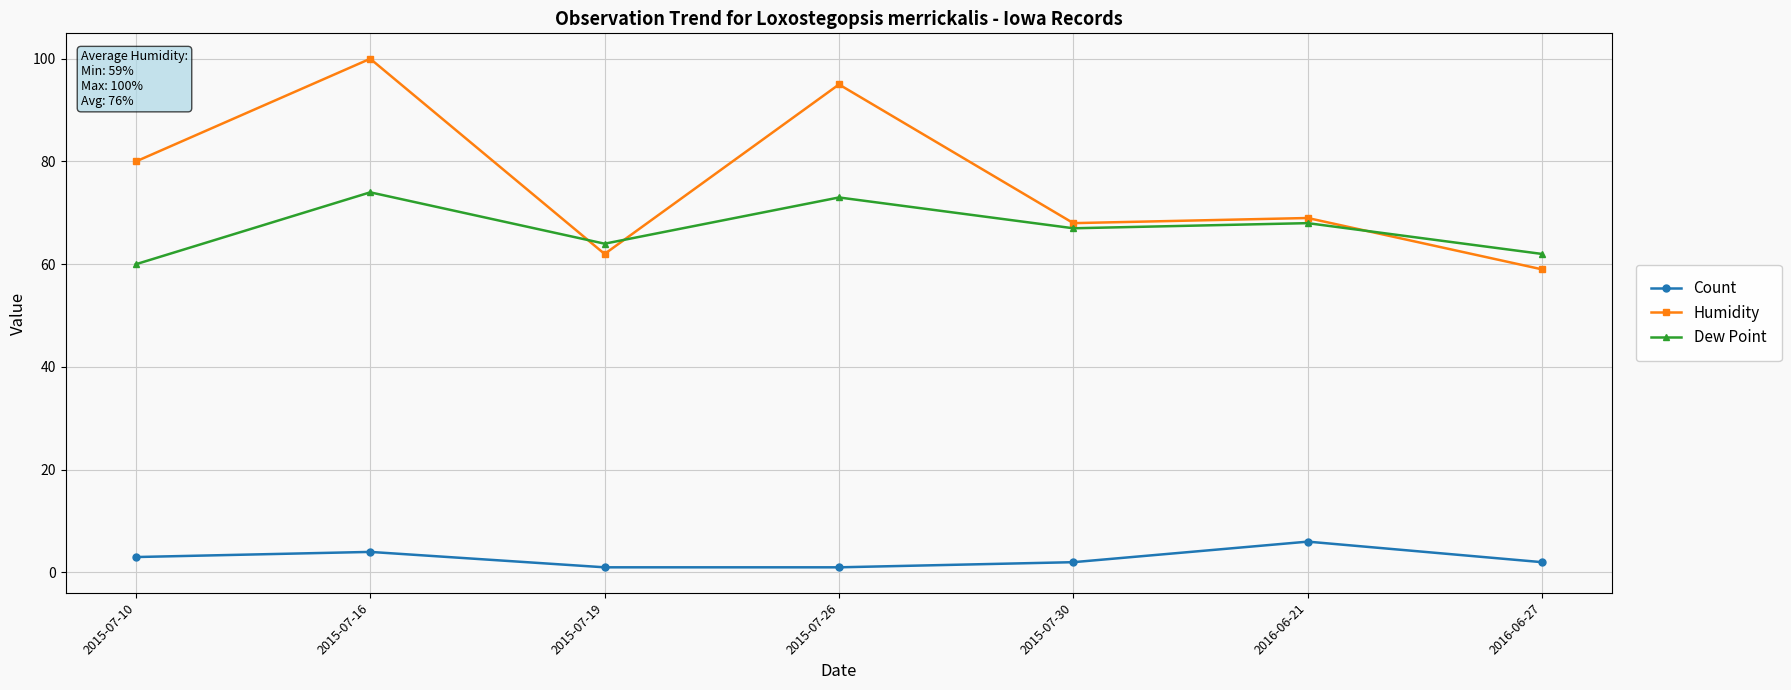

Which series has the largest range (max minus min)?

Humidity